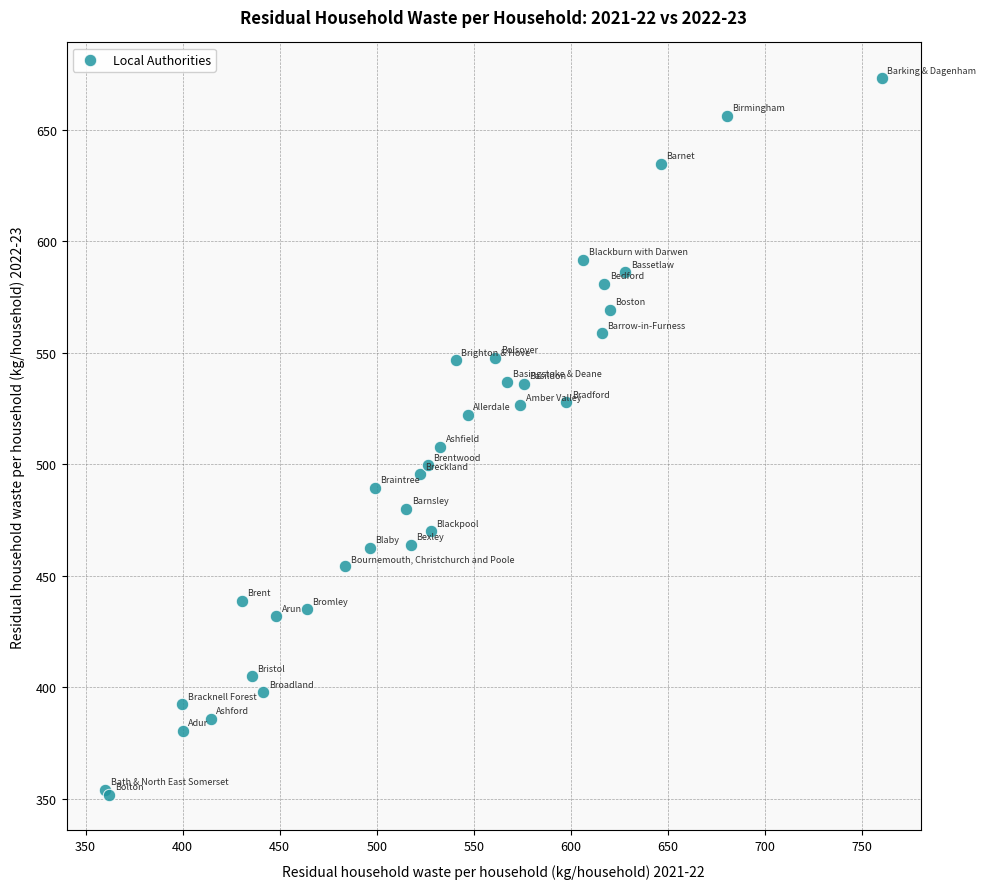

What Y value in the scatter plot is closest to 512?

507.7